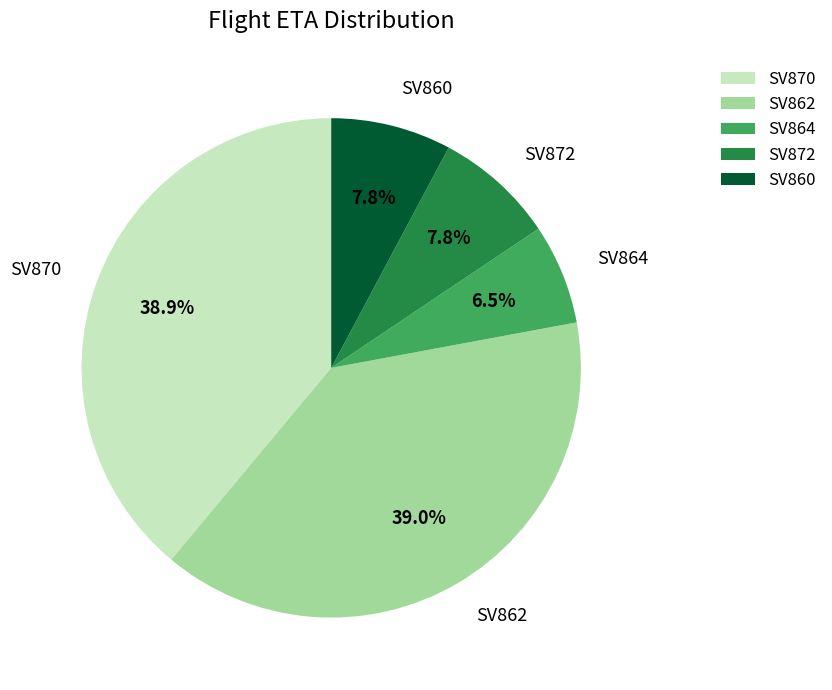

Which slice is the smallest?

SV864